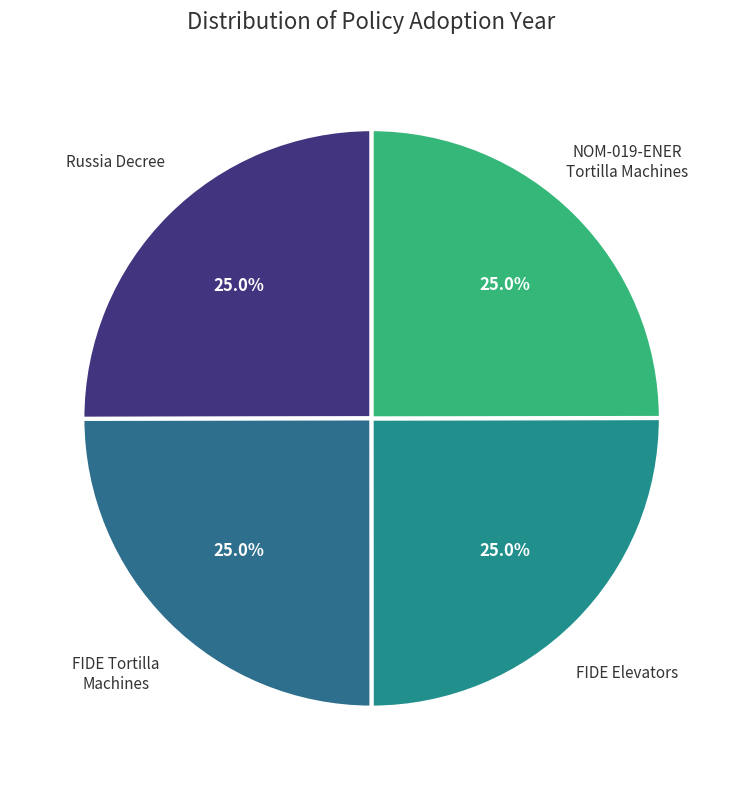

Count the number of slices in the pie.

4